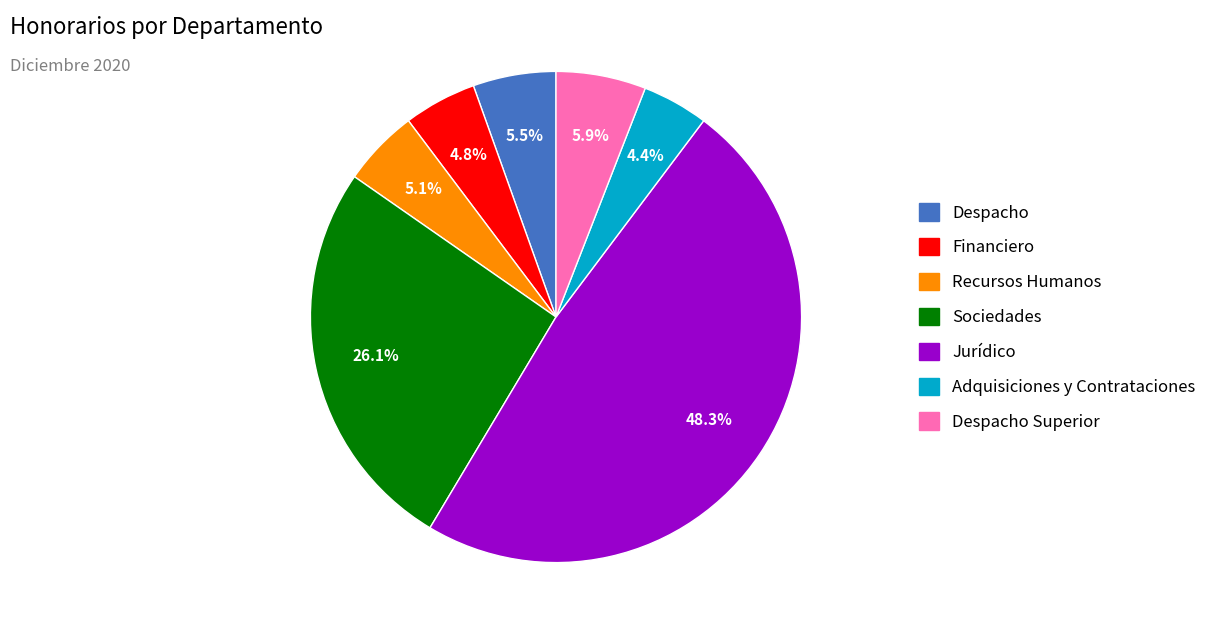

Does any single category account for the majority?

No